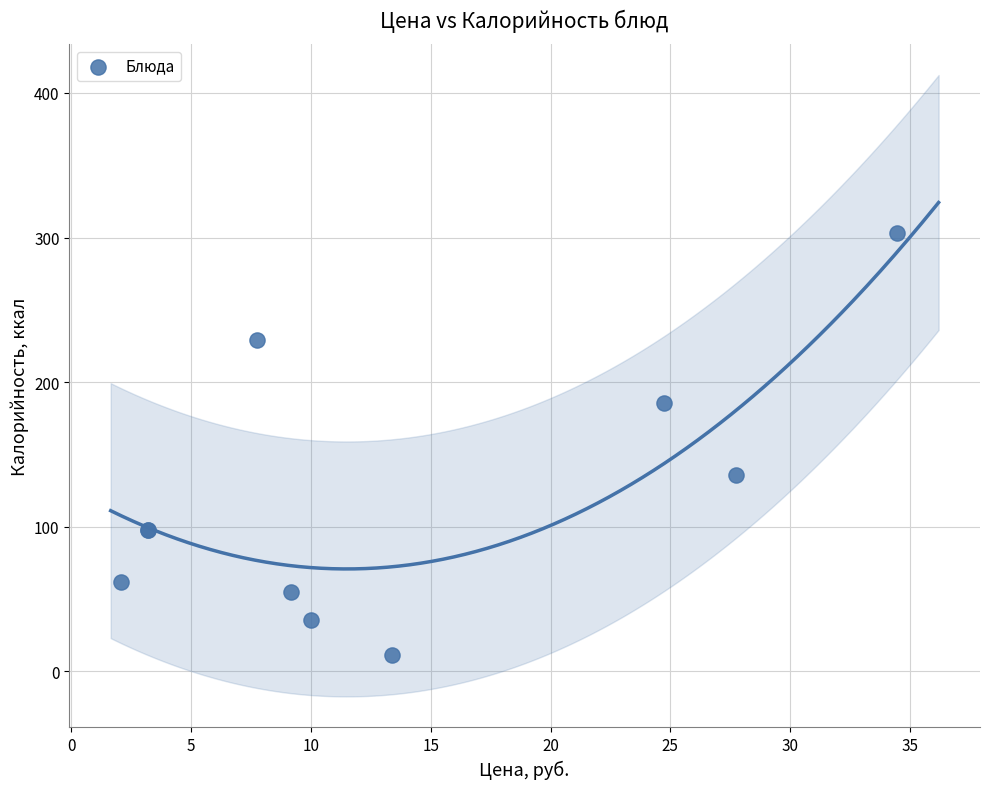

What Y value in the scatter plot is closest to 157?

136.0